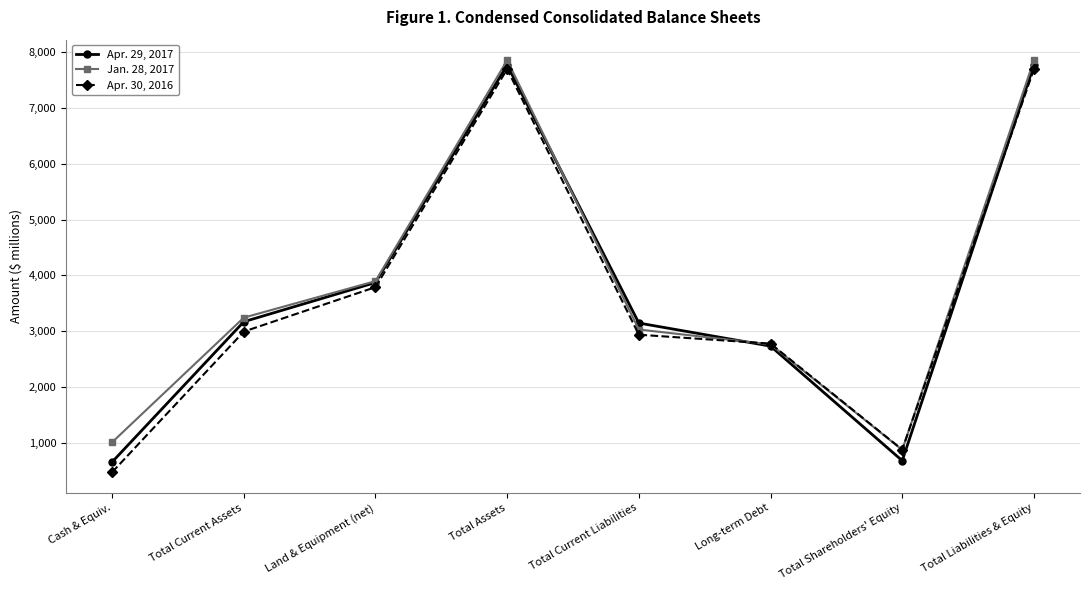

What is the difference between the maximum and minimum values in the Apr. 30, 2016 series?

7229